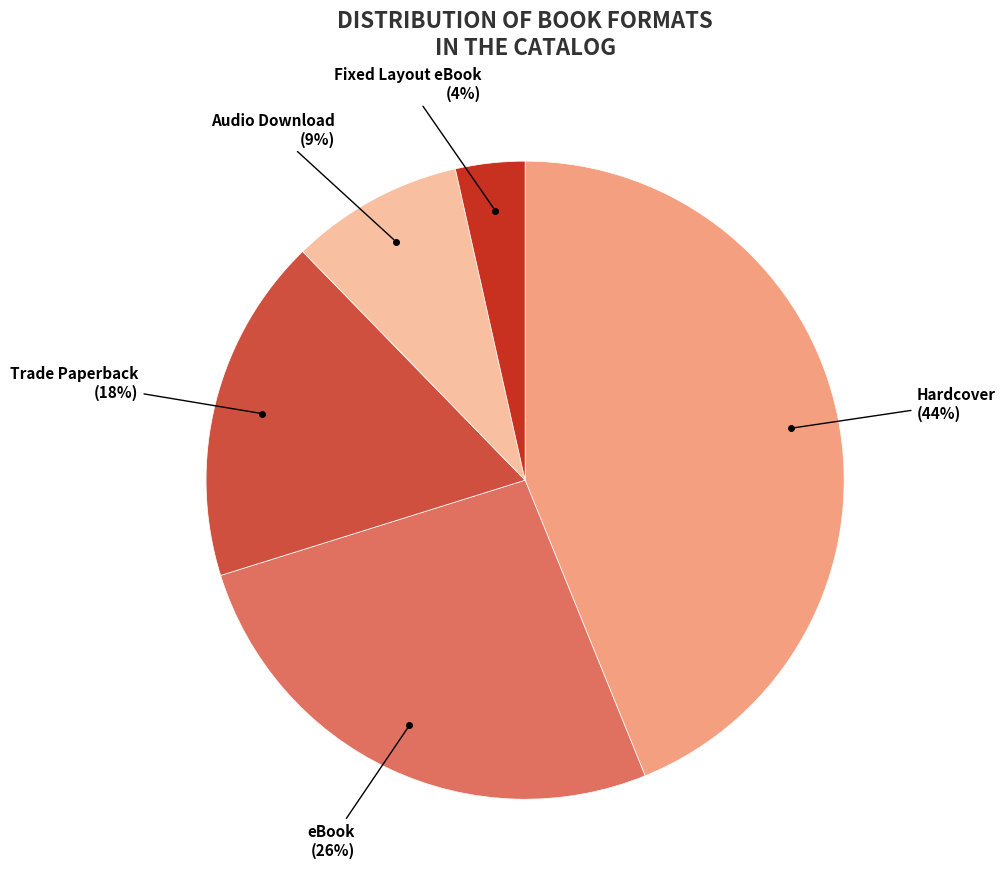

Between Hardcover and Trade Paperback, which is larger?

Hardcover